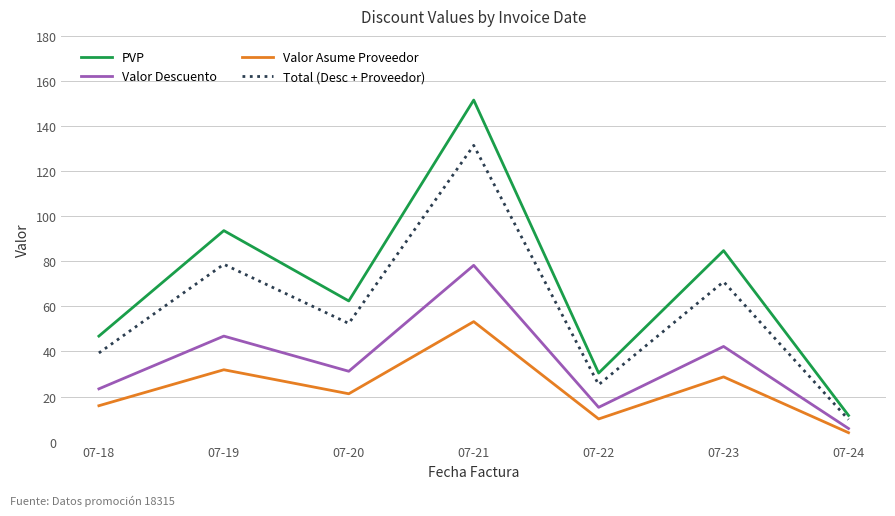

Reading right to left, what are all the values shown in this chart?

PVP: 11.6	84.7	30.4	151.5	62.4	93.6	46.8
Valor Descuento: 5.8	42.2	15.2	78.2	31.2	46.8	23.4
Valor Asume Proveedor: 3.9	28.7	10.0	53.2	21.2	31.9	15.9
Total (Desc + Proveedor): 9.8	70.9	25.2	131.4	52.4	78.7	39.3